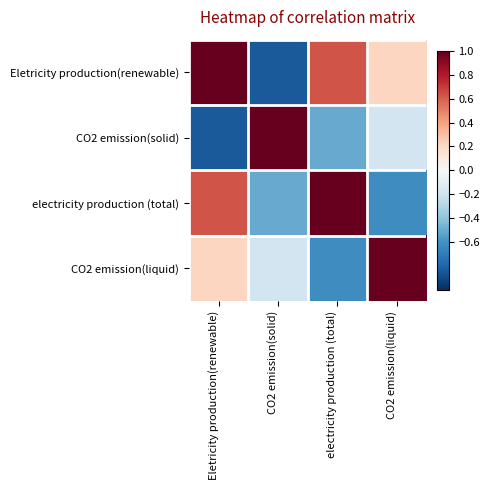

Which series has the largest total across all categories?

Eletricity production(renewable)